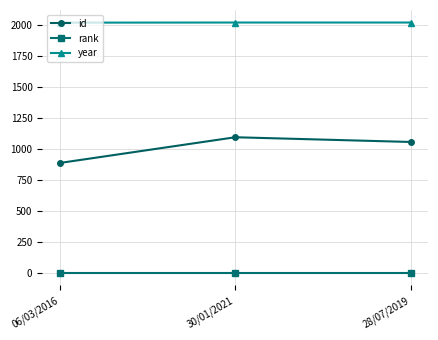

List the series in order of their overall mean, lowest first.

rank, id, year